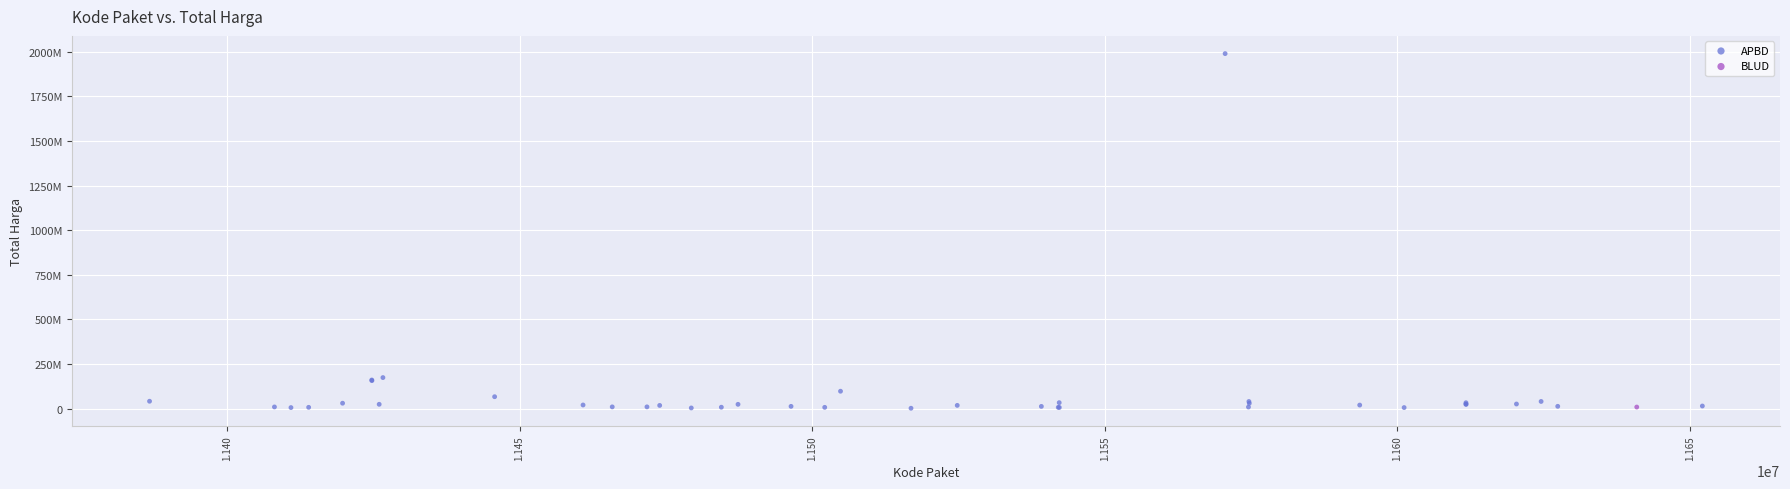

What are all the series names shown in the legend?

APBD, BLUD